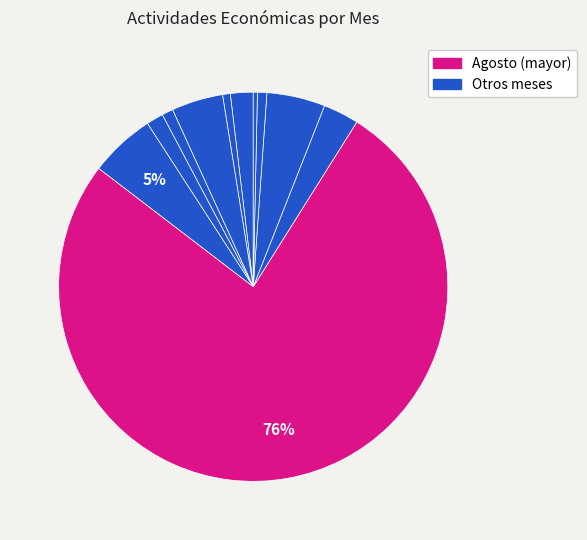

How many segments does this pie chart have?

11